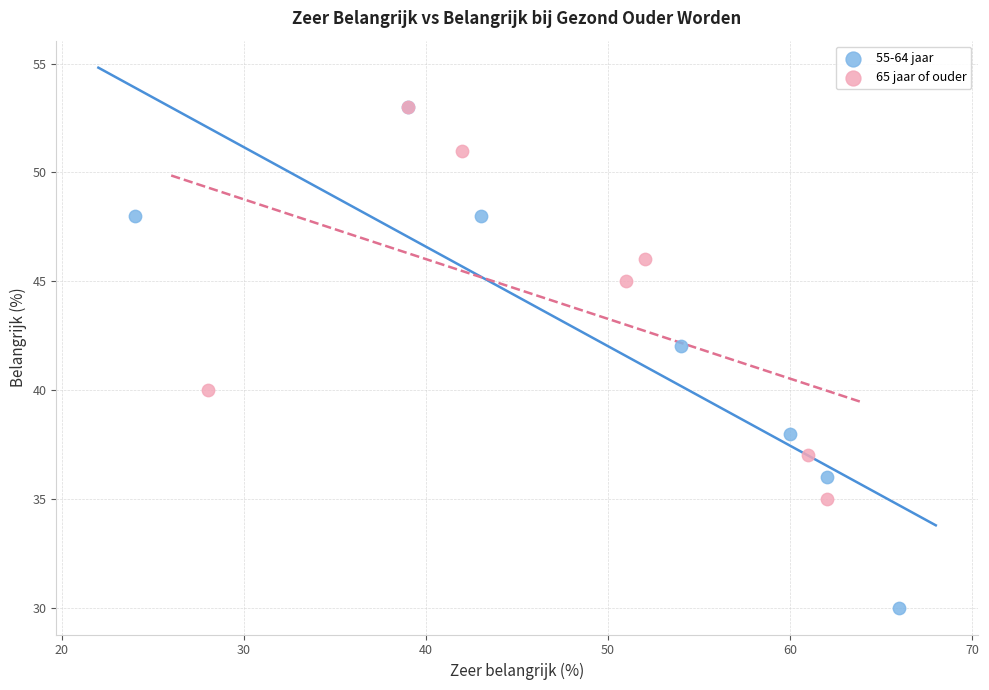

Which series has the widest spread of Y values?

55-64 jaar